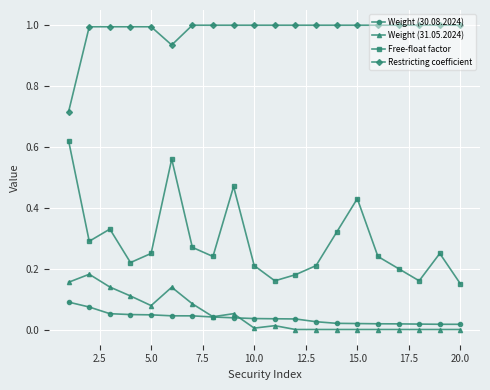

Which series has the widest spread of values?

Free-float factor